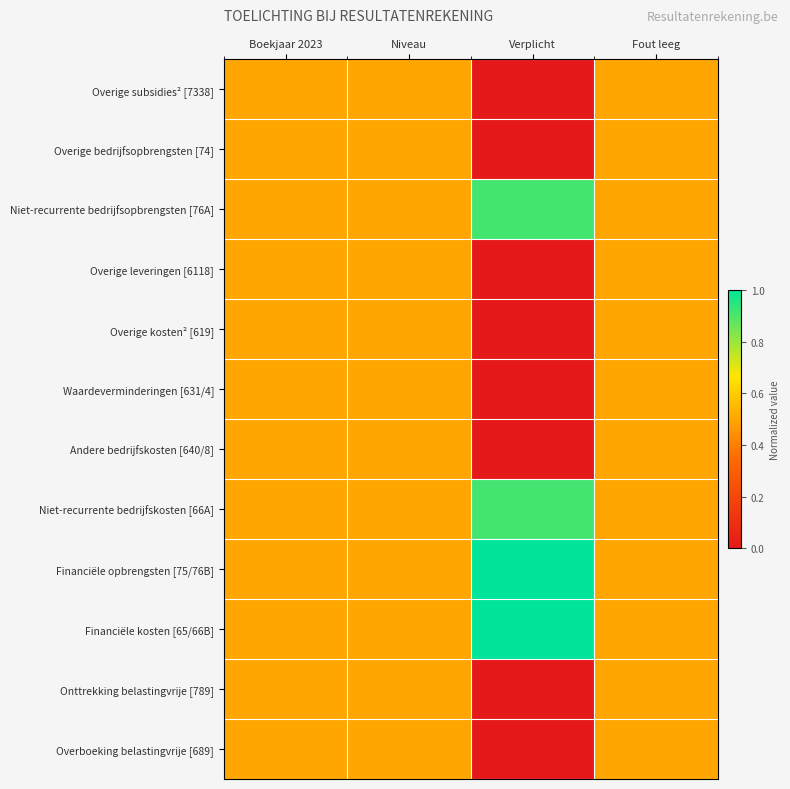

At which category is the sum across all series the highest?

Boekjaar 2023